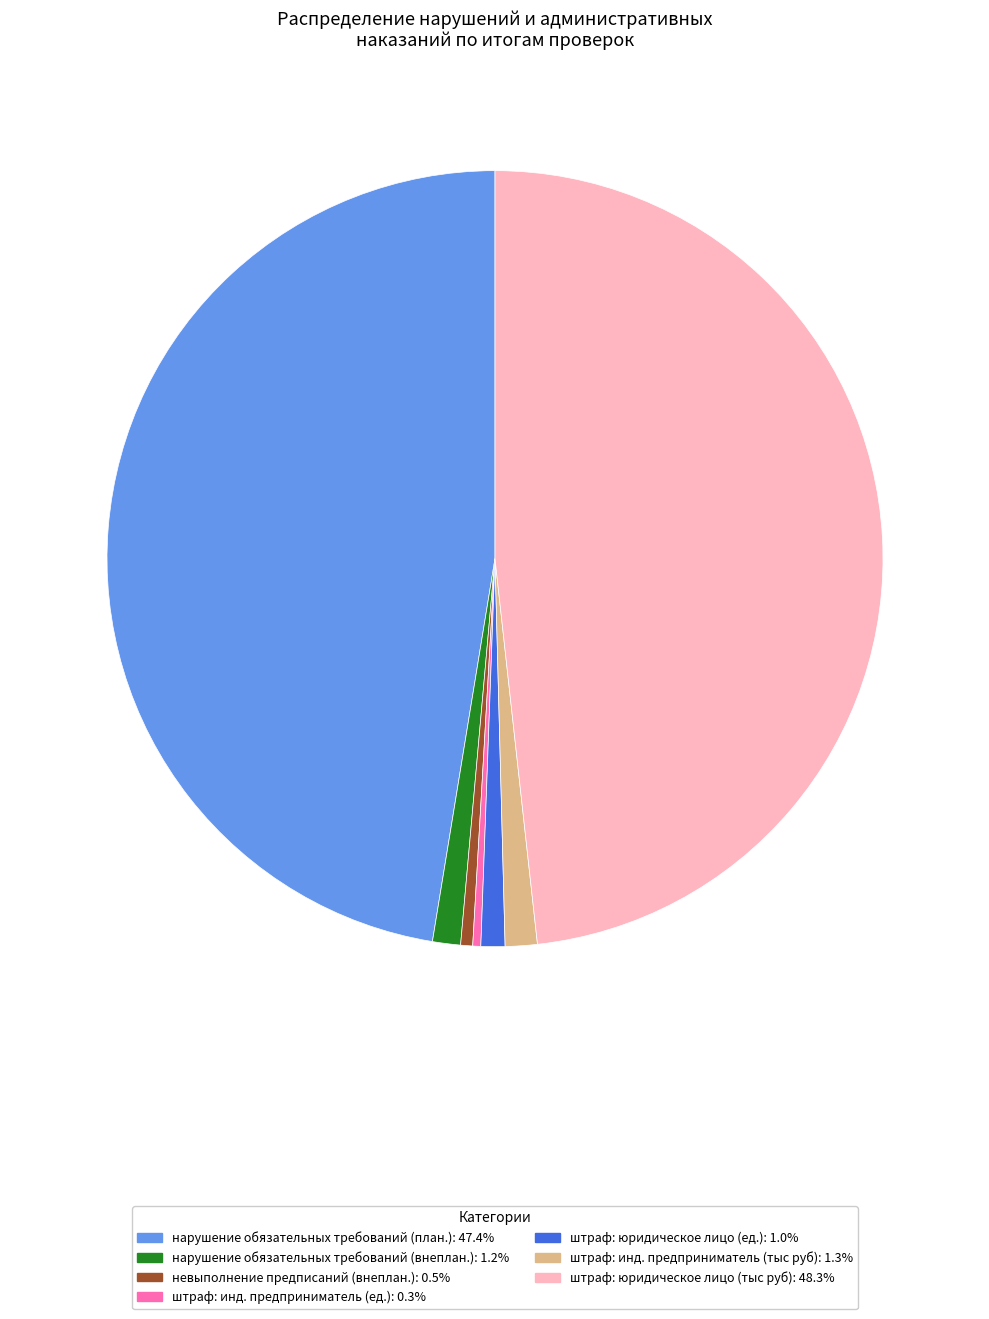

Is there any slice that represents more than half of the pie?

No